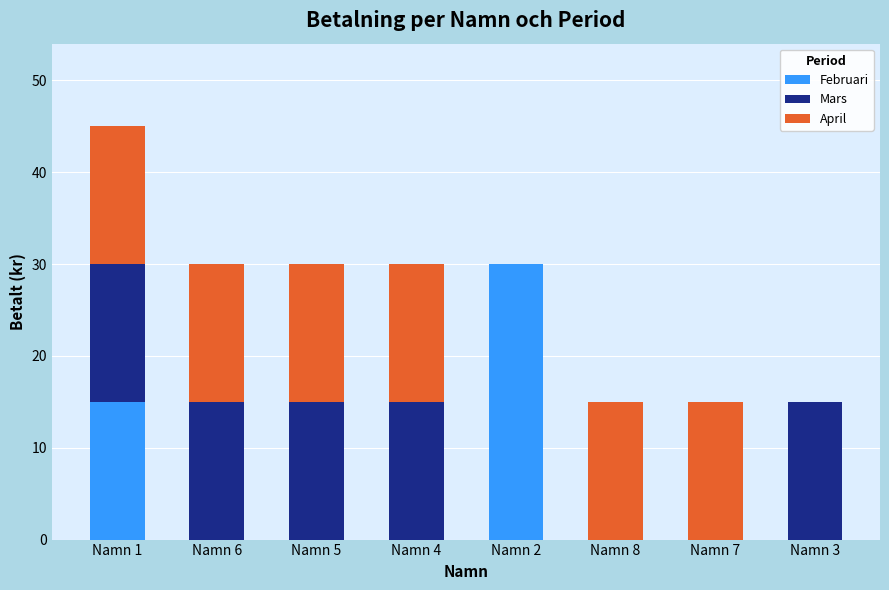

The value of Februari at Namn 3 is 0. True or false?

True